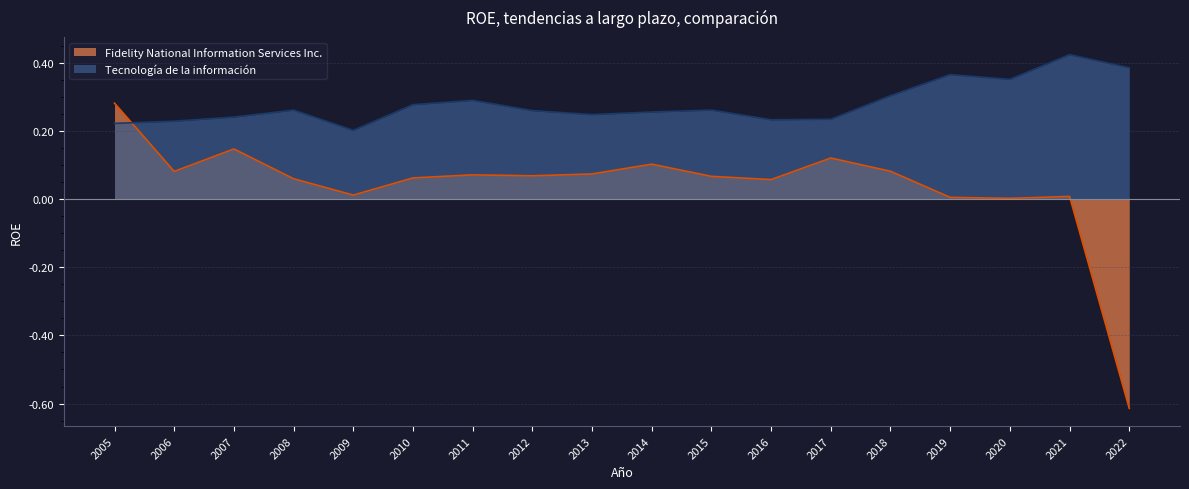

What is the spread (max minus min) of values at 2020?

0.3